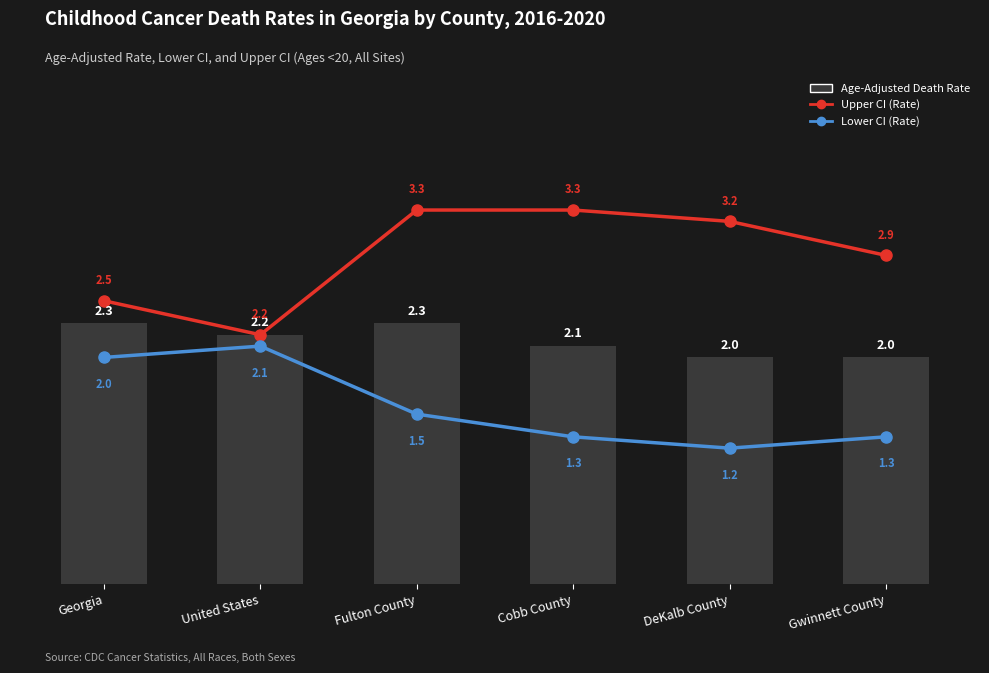

At how many categories does at least one series exceed 2?

6